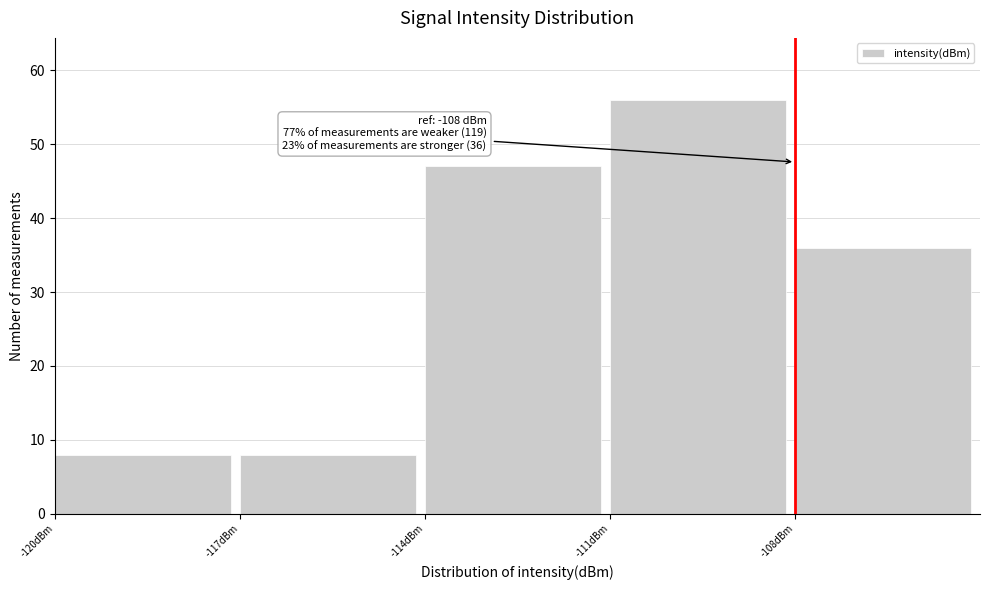

Over which range of the x-axis is the bar tallest?

-111 to -108